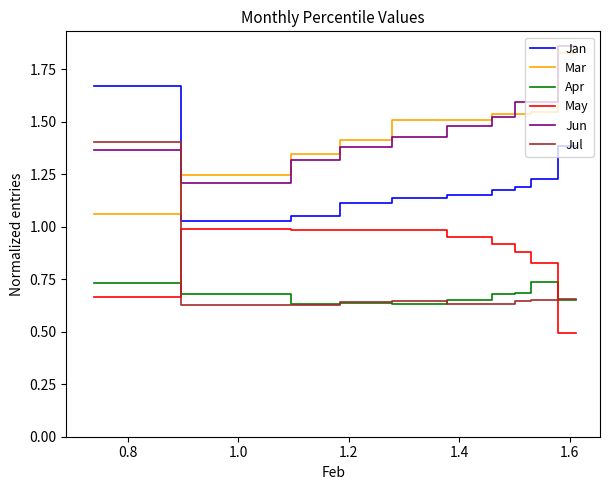

At how many categories does at least one series exceed 1?

10